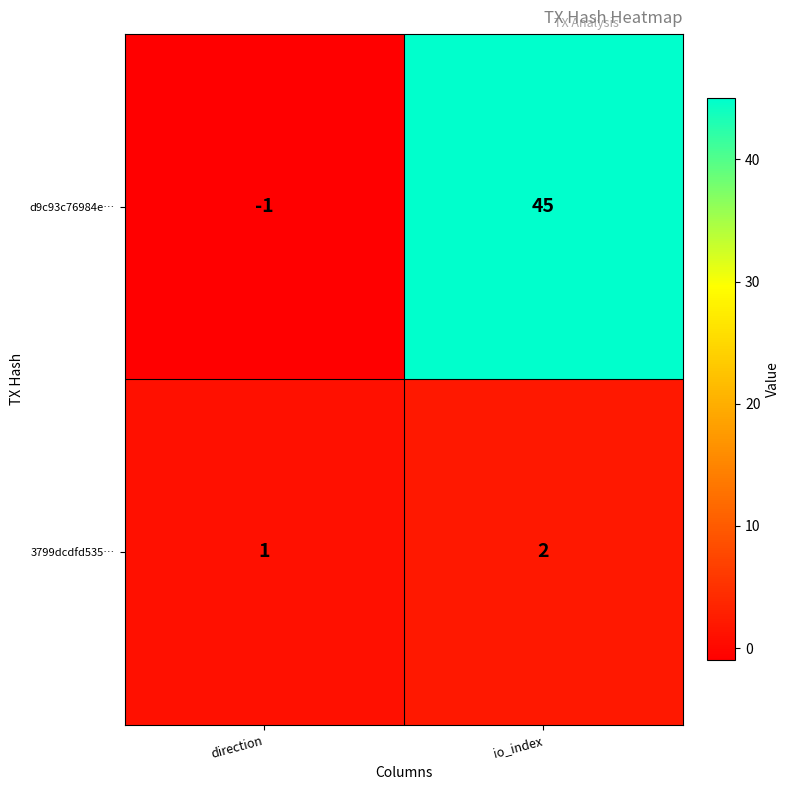

Which series has the largest range (max minus min)?

d9c93c76984e…